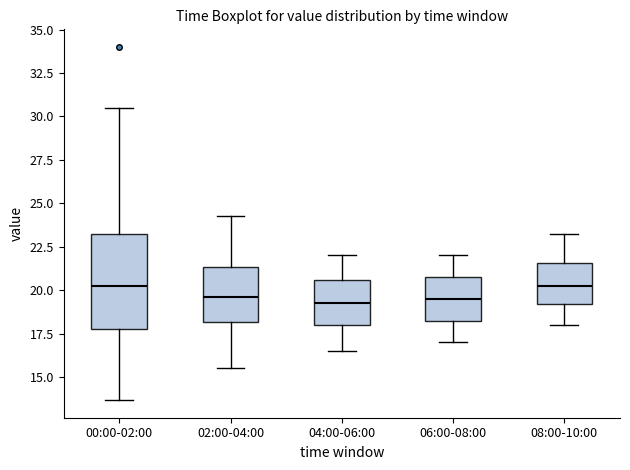

Reading left to right, transcribe this box plot: for each box, give where its median line is, the range the box spans, and where its two whiskers end, as read against the y-axis. The values are not printed on the chart, so give them approximately, as read against the axis.

00:00-02:00: median 20.5, box 18.0 to 23.5, whiskers 13.5 to 30.5
02:00-04:00: median 19.5, box 18.0 to 21.5, whiskers 15.5 to 24.5
04:00-06:00: median 19.5, box 18.0 to 20.5, whiskers 16.5 to 22.0
06:00-08:00: median 19.5, box 18.5 to 21.0, whiskers 17.0 to 22.0
08:00-10:00: median 20.5, box 19.0 to 21.5, whiskers 18.0 to 23.5